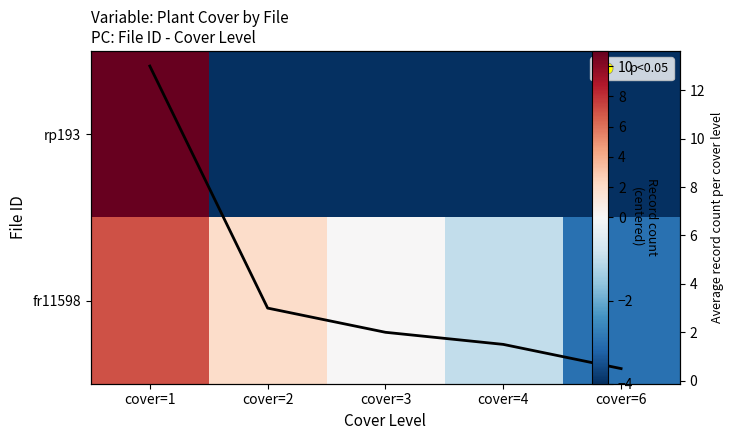

What is the sum of all fr11598 values?

5.0